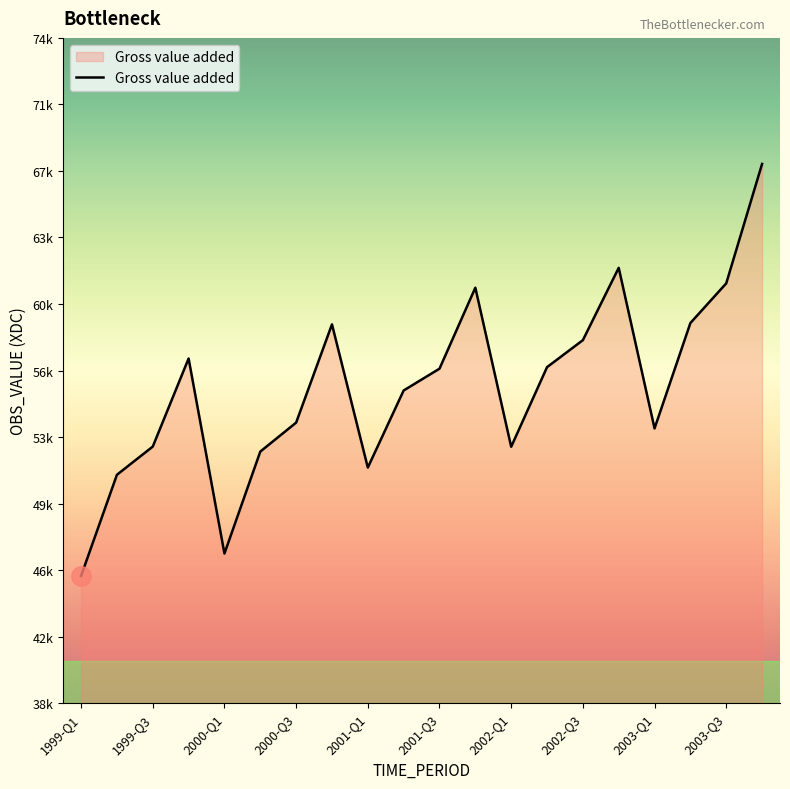

Does the chart have visible grid lines?

No